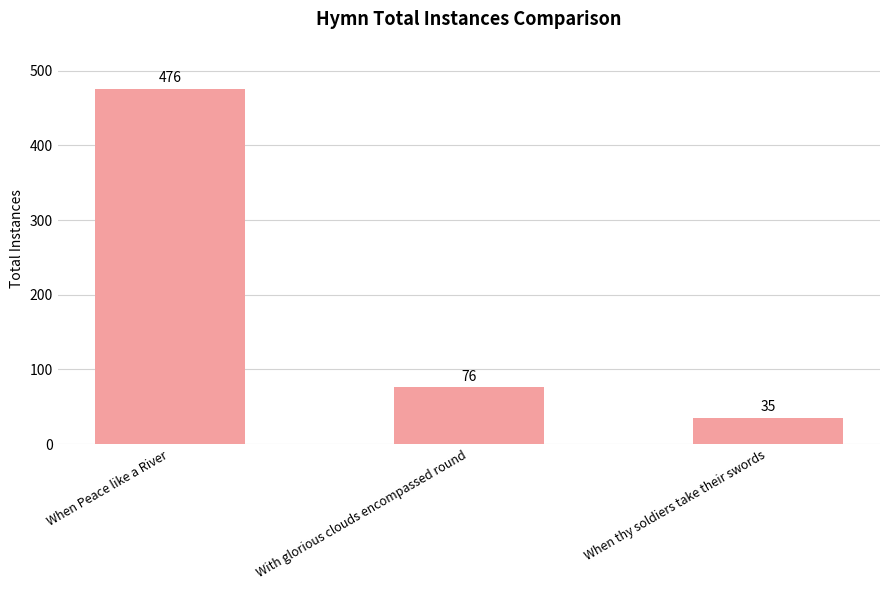

List the labels in order of value, largest first.

When Peace like a River, With glorious clouds encompassed round, When thy soldiers take their swords